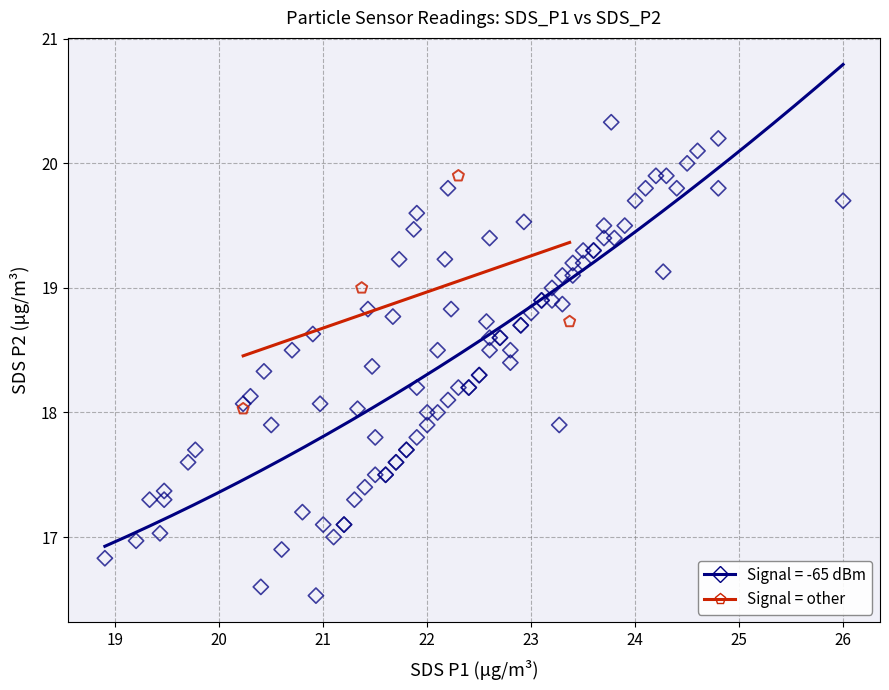

Which series contains the highest Y value?

Signal = -65 dBm